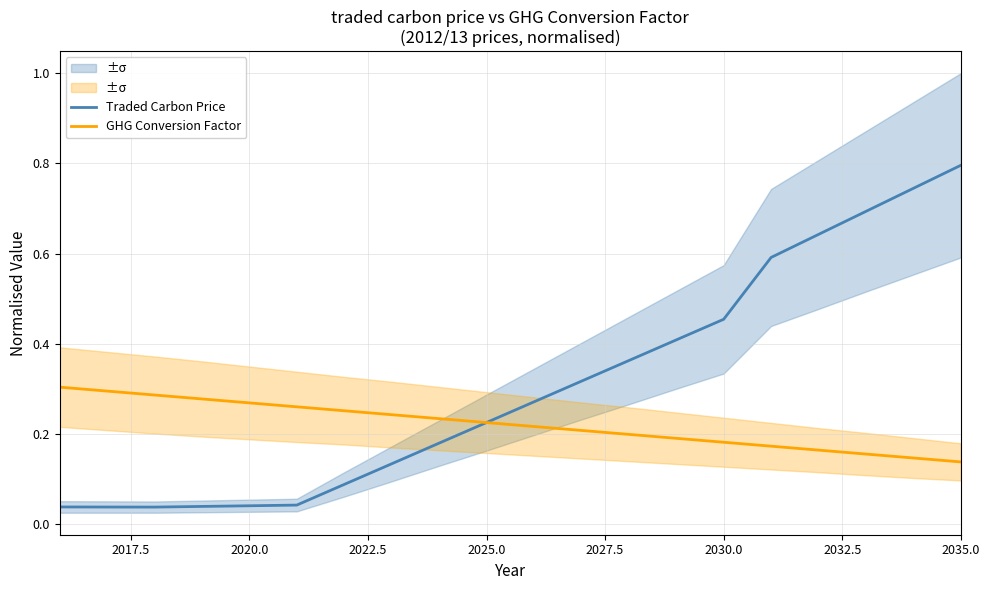

At which category does Traded Carbon Price reach its first local valley?

2020.0